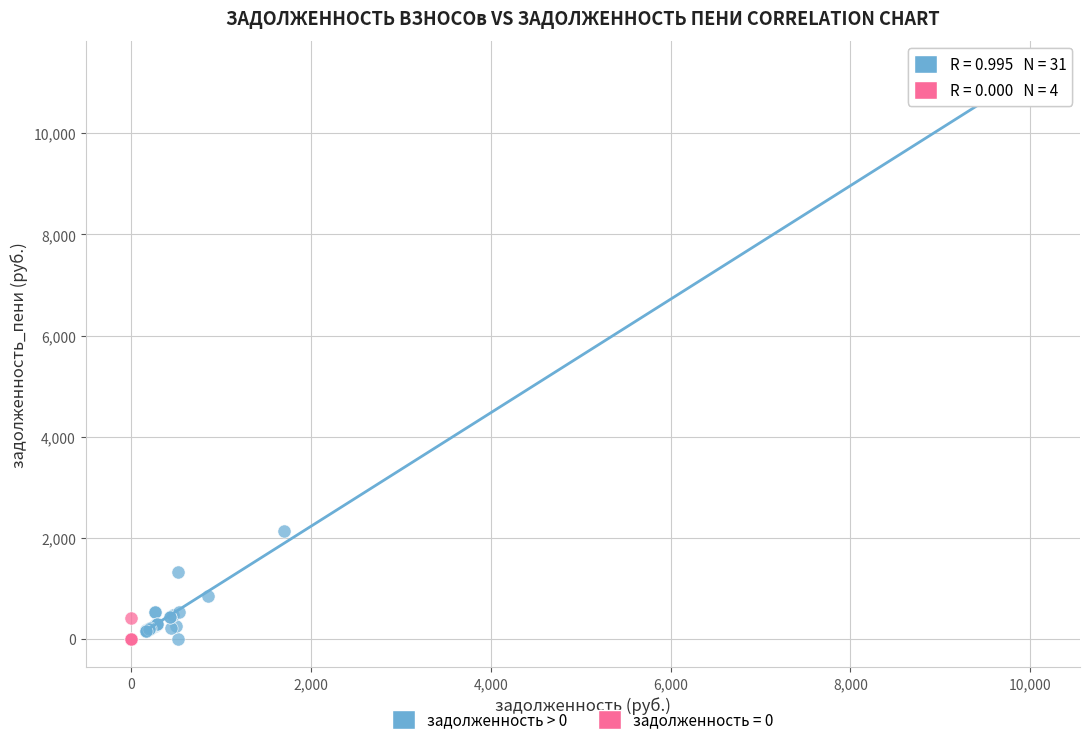

Which series contains the highest Y value?

задолженность > 0